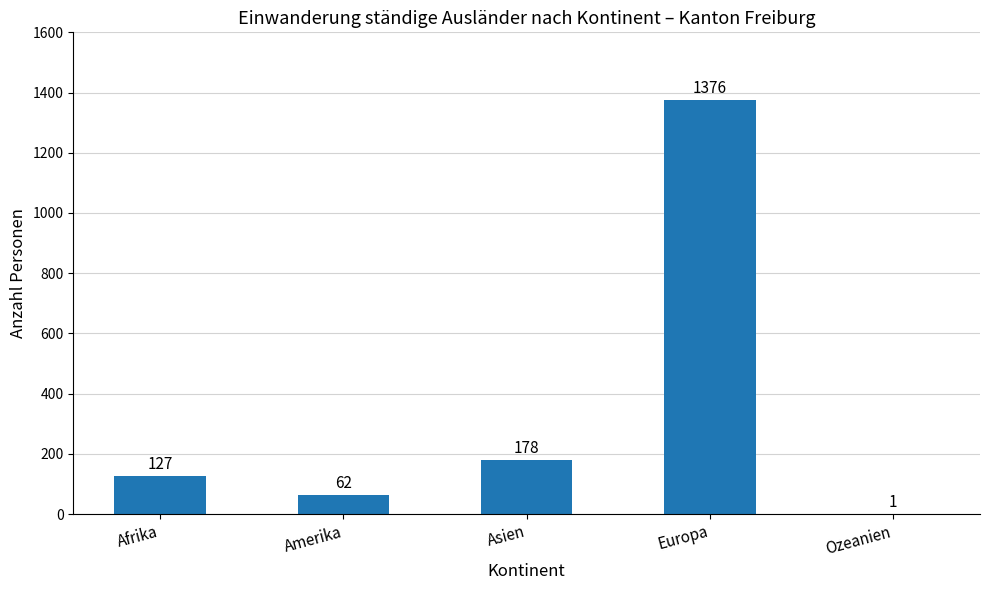

What is the sum of the values at Asien and Europa?

1554